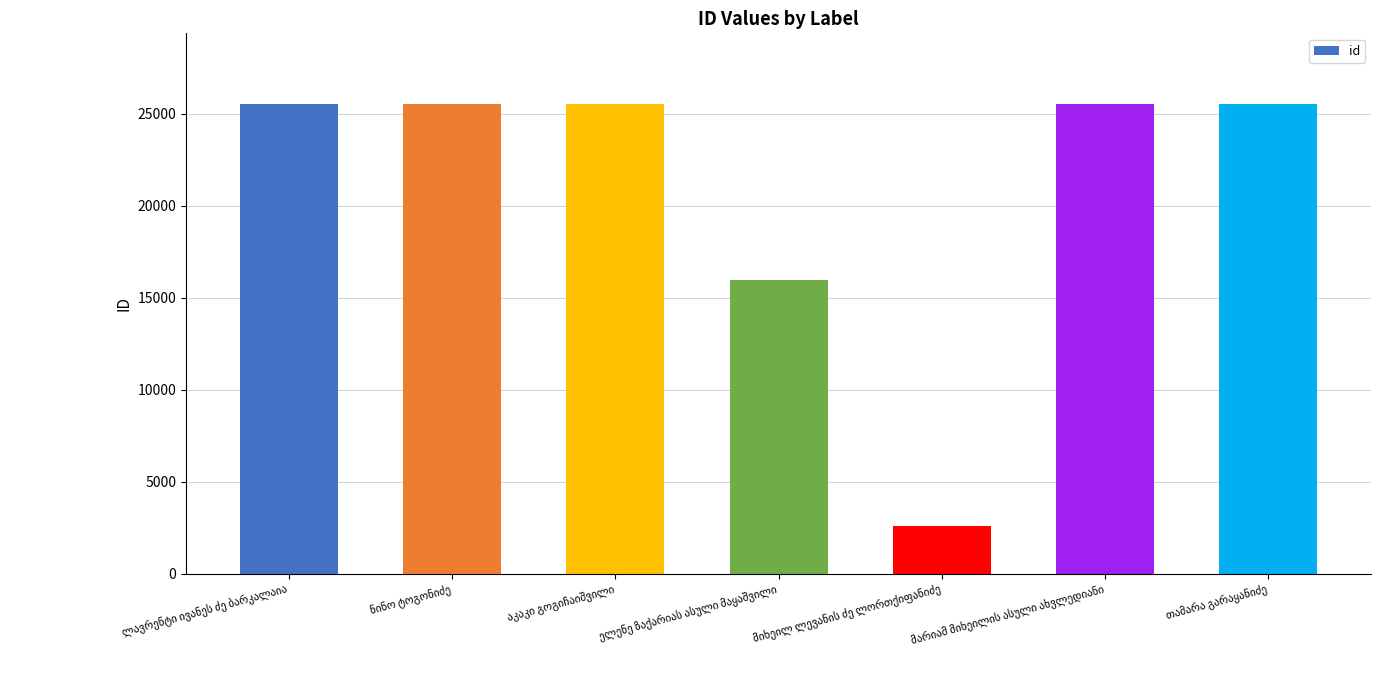

What is the minimum value shown in the chart?

2575